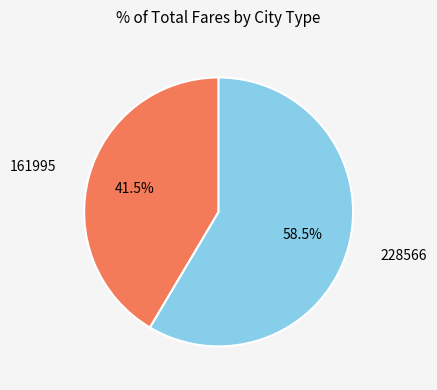

Approximately how many times larger is the value at 228566 compared to 161995?

1.4